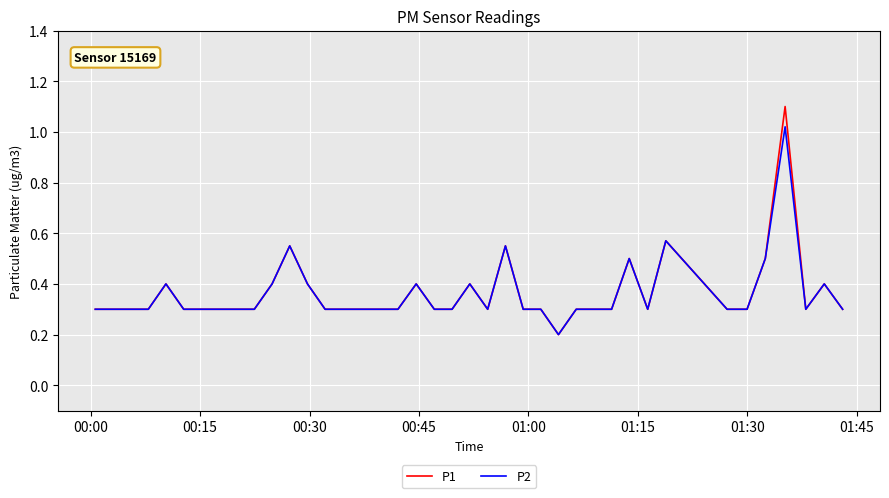

Rank the series by their maximum value, from highest to lowest.

P1, P2